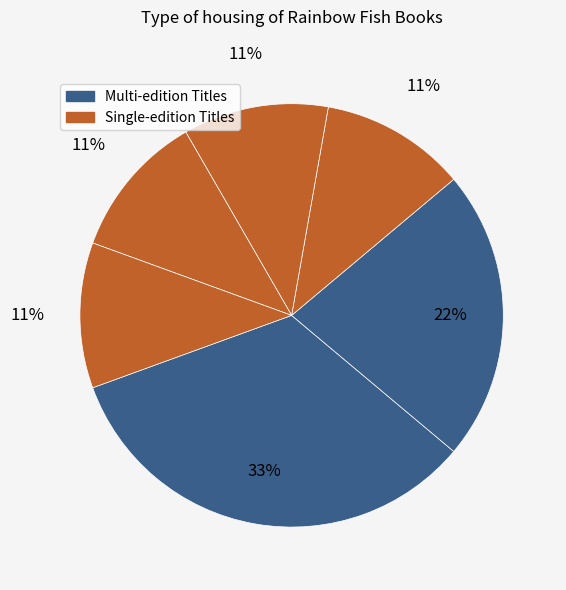

How many segments does this pie chart have?

6